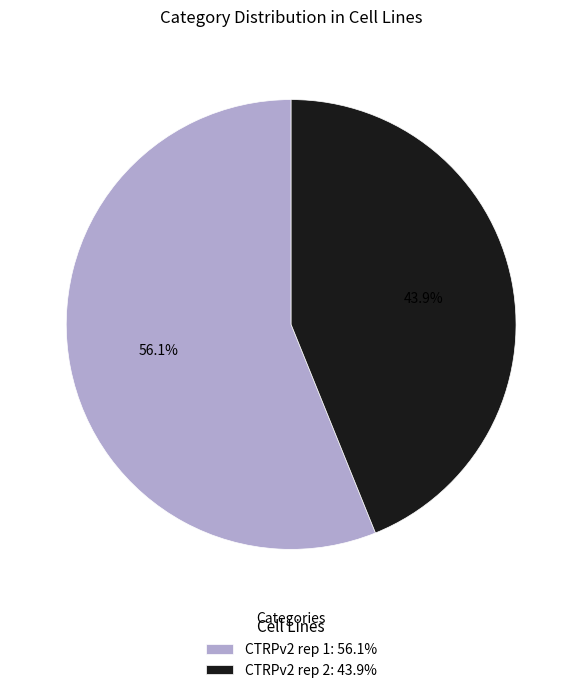

Which category has the biggest portion of the pie?

CTRPv2 rep 1